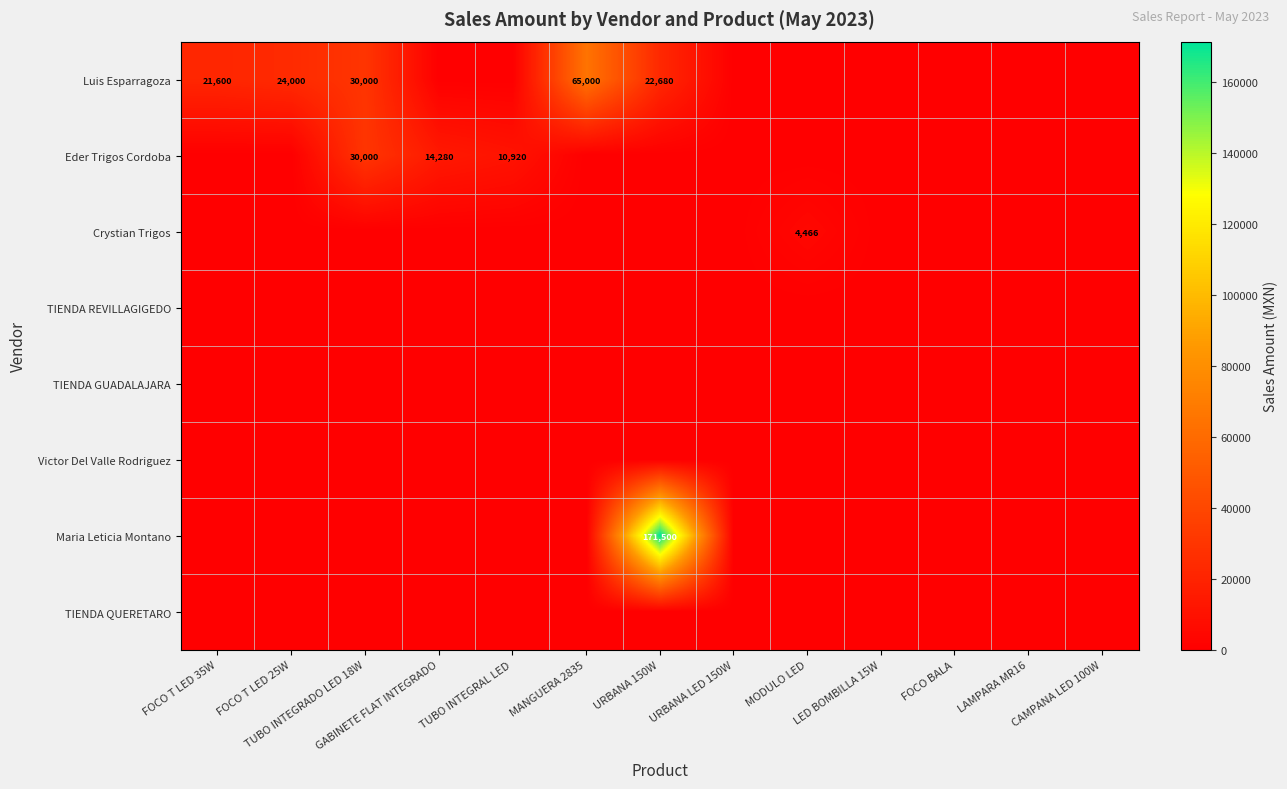

Is the value of Crystian Trigos at URBANA 150W greater than the value of Luis Esparragoza at URBANA LED 150W?

No